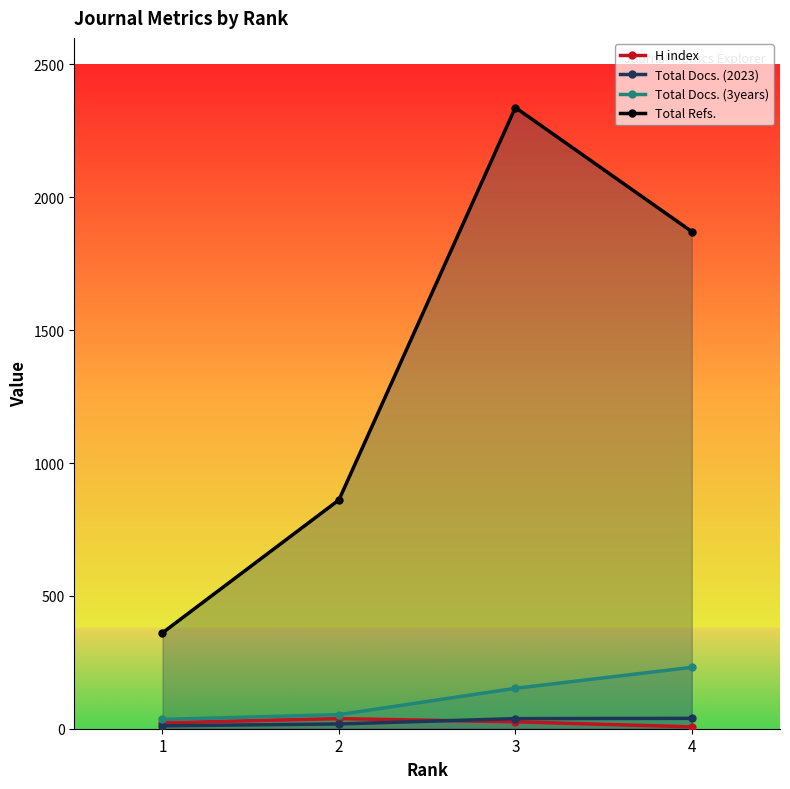

Where is Total Docs. (2023) nearest to the value 25?

2